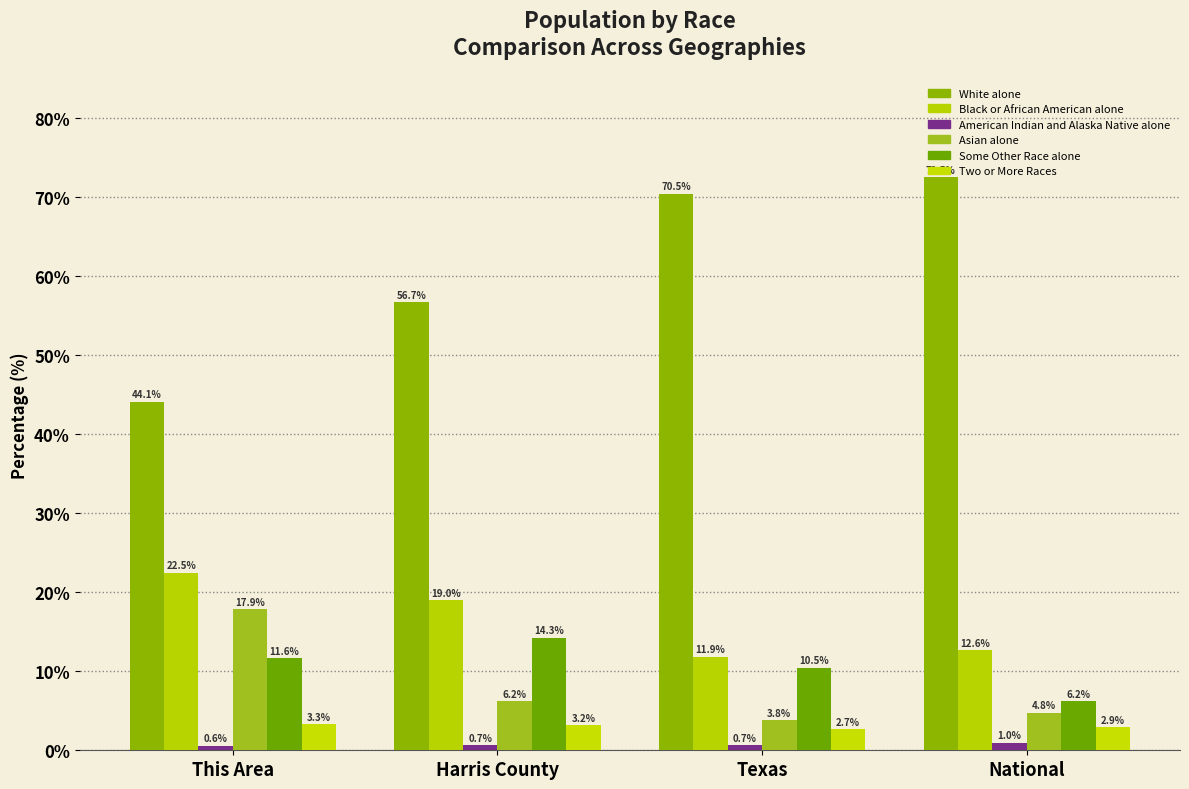

Rank the series at Harris County from lowest to highest value.

American Indian and Alaska Native alone, Two or More Races, Asian alone, Some Other Race alone, Black or African American alone, White alone